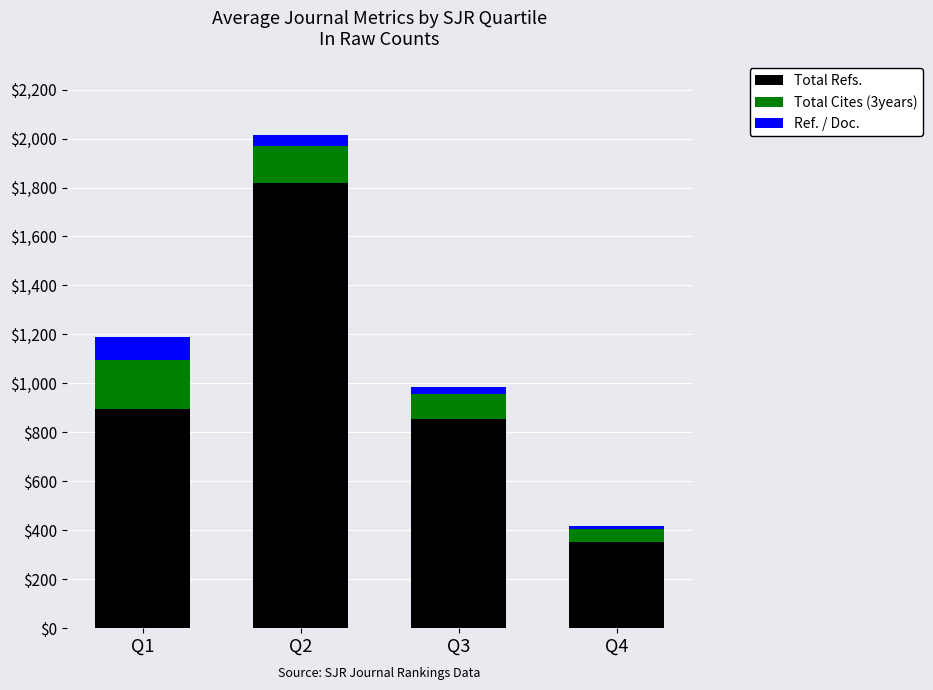

The value of Total Refs. at Q1 is 1308. True or false?

False